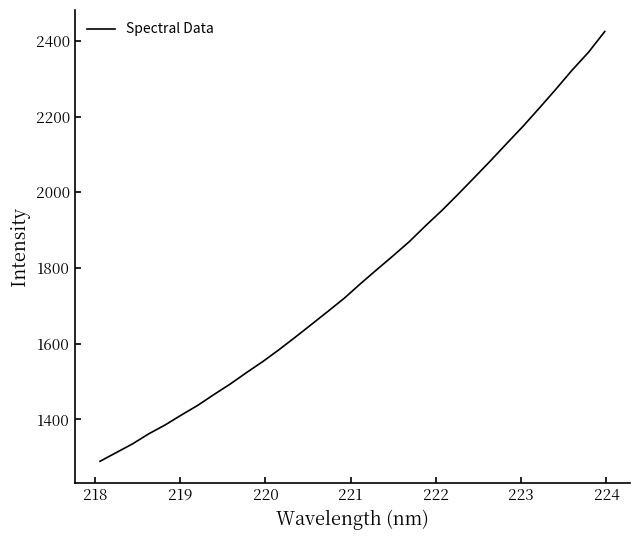

Reading right to left, what are all the values shown in this chart?

2424.7	2369.8	2323.0	2272.6	2223.5	2175.5	2130.1	2084.2	2039.6	1995.5	1952.4	1912.1	1870.2	1832.5	1796.0	1758.9	1720.4	1685.8	1651.7	1617.7	1584.6	1553.1	1523.9	1493.7	1465.9	1437.2	1411.8	1385.4	1362.1	1335.4	1312.4	1289.3